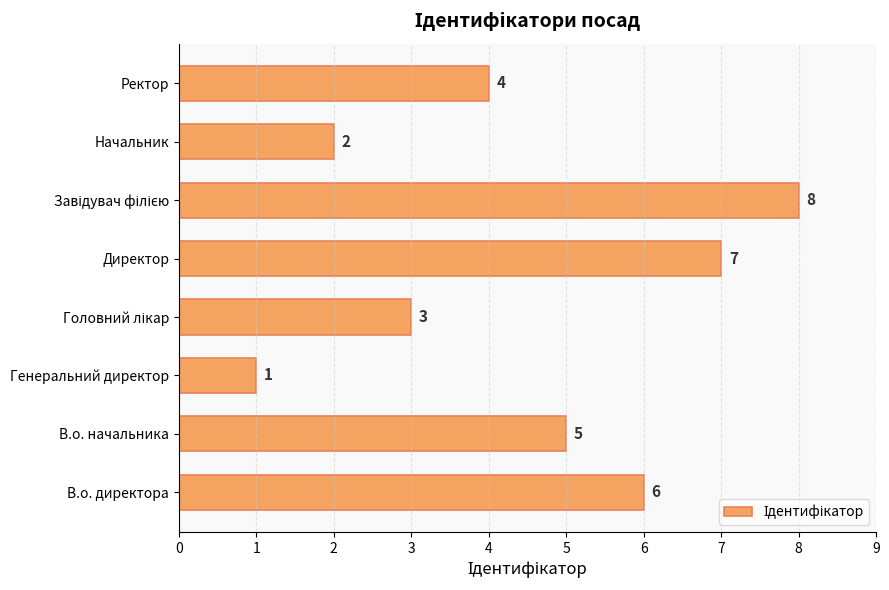

What is the greatest value displayed?

8